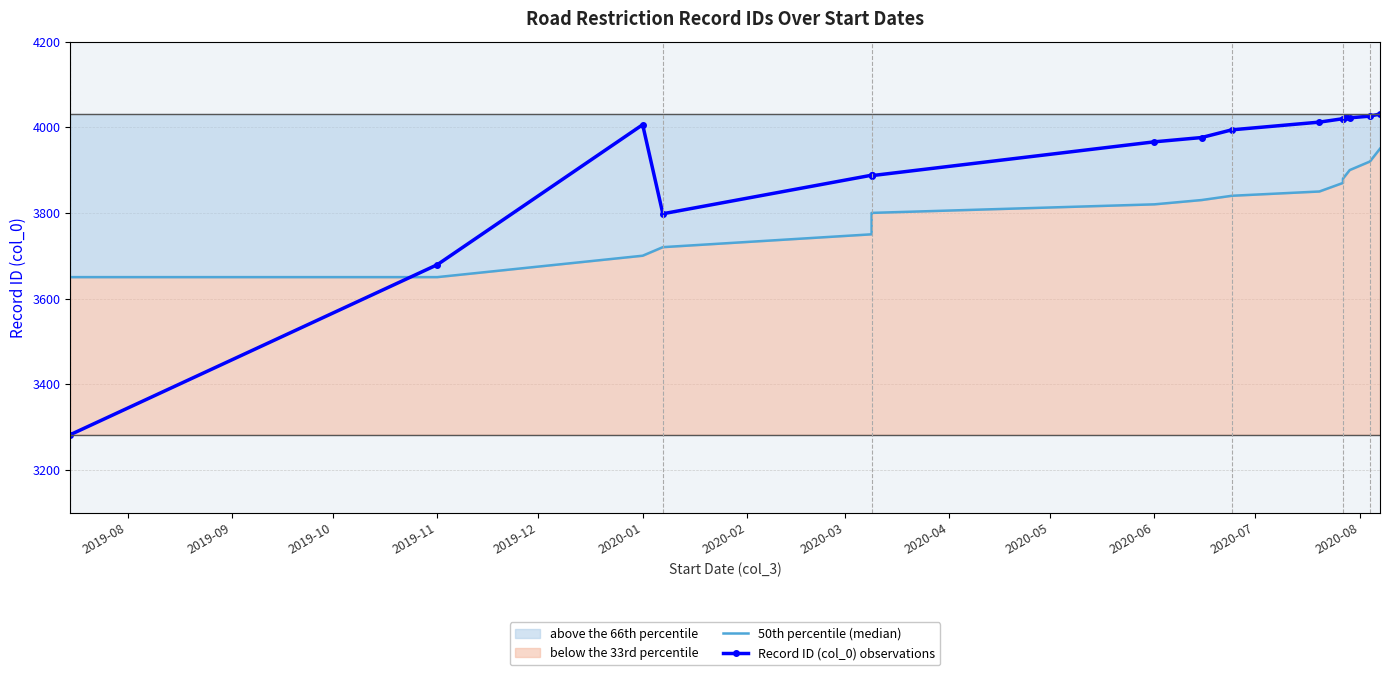

True or false: 50th percentile (median) and Record ID (col_0) observations cross at least once.

True